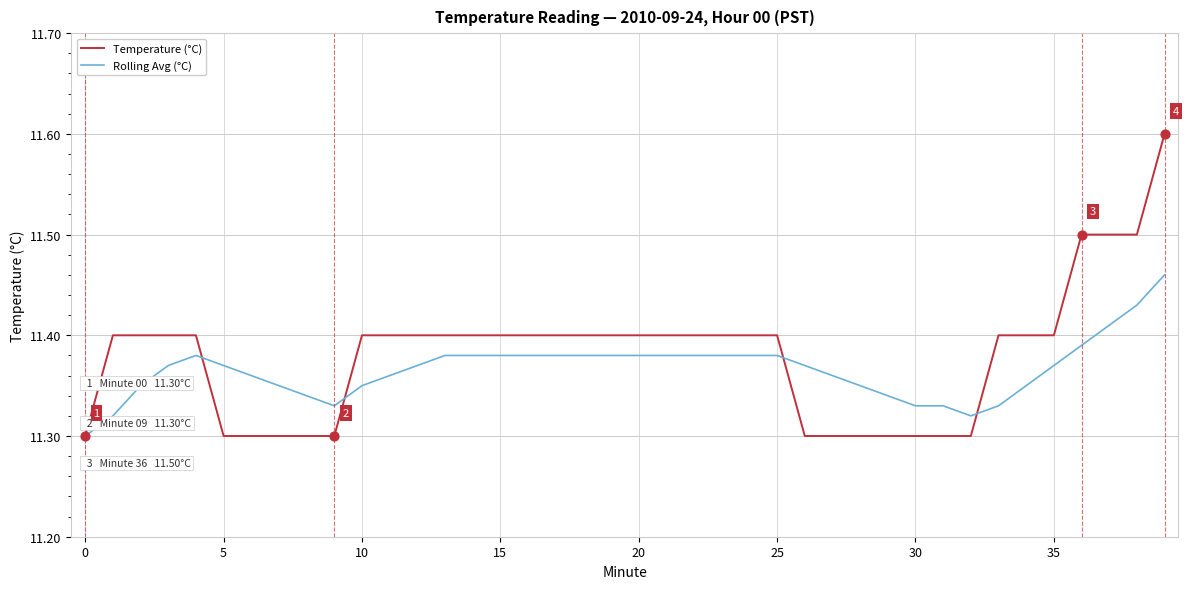

List the series in order of their peak value, highest first.

Temperature (°C), Rolling Avg (°C)